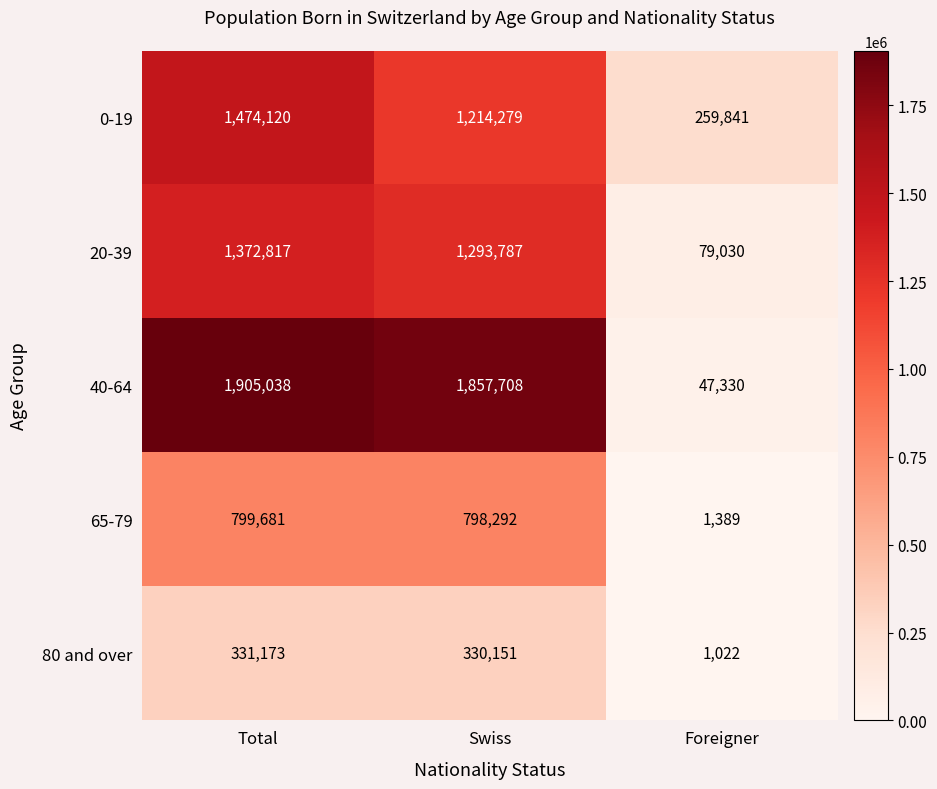

What is the sum of the 40-64 values at Foreigner and Swiss?

1905038